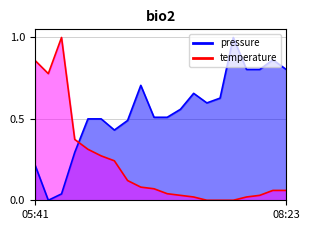

How many interior local valleys does the temperature series have?

1